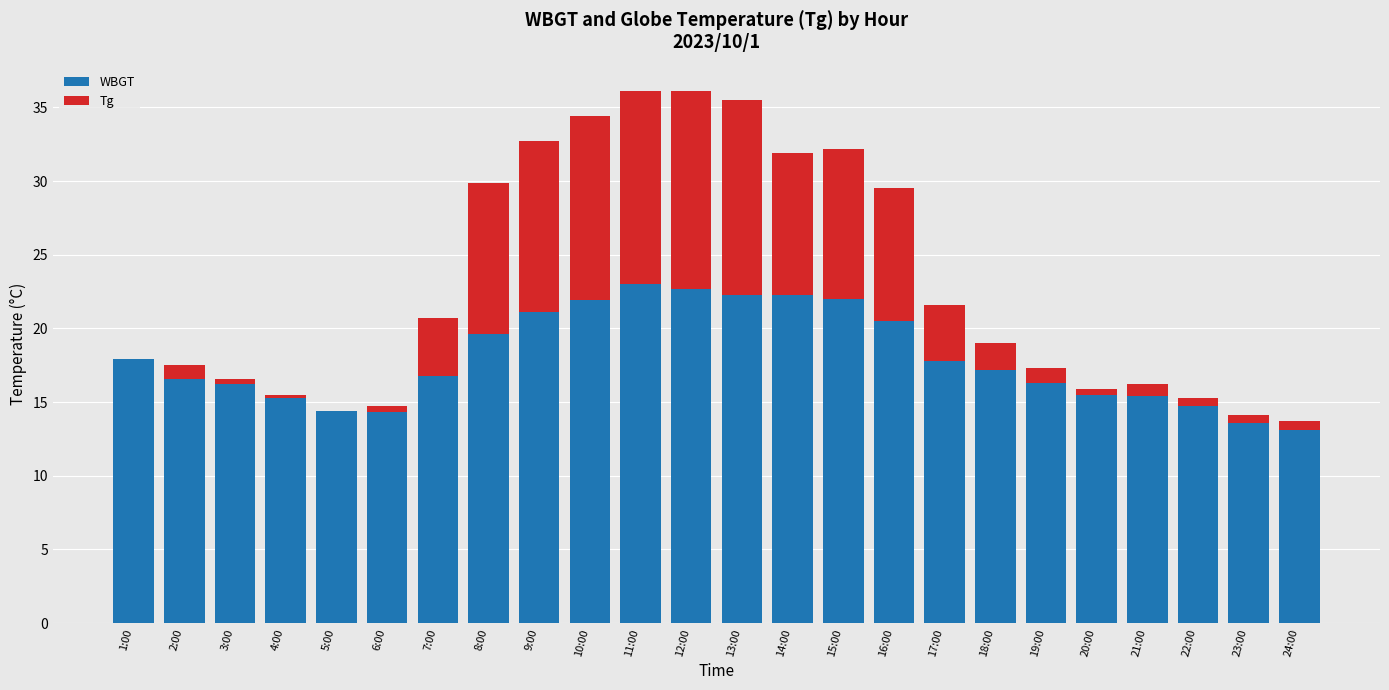

What is the sum of all WBGT values?

430.5